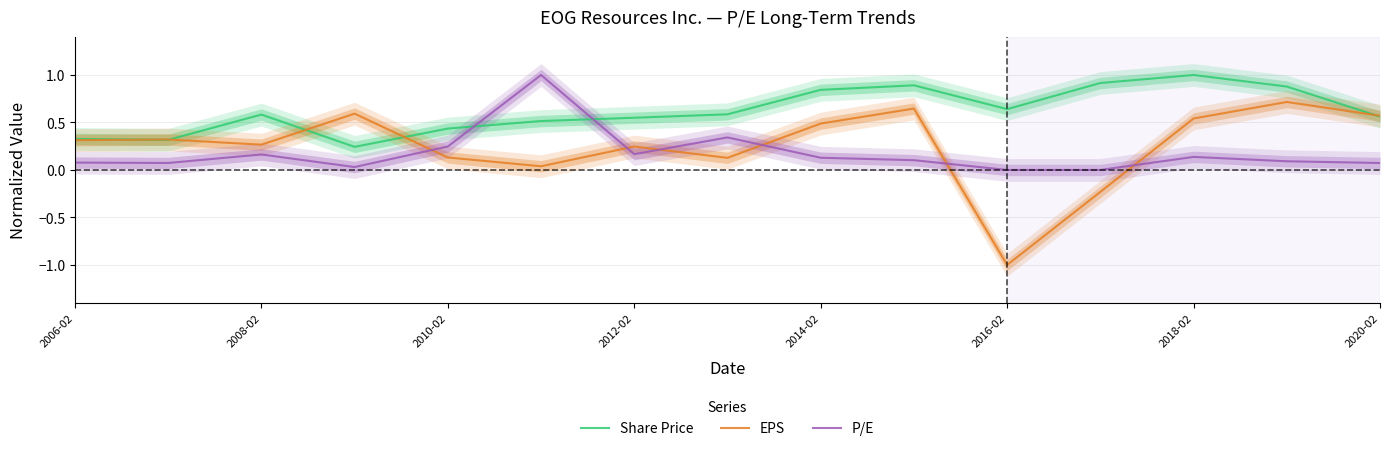

How many distinct data groups are displayed?

3